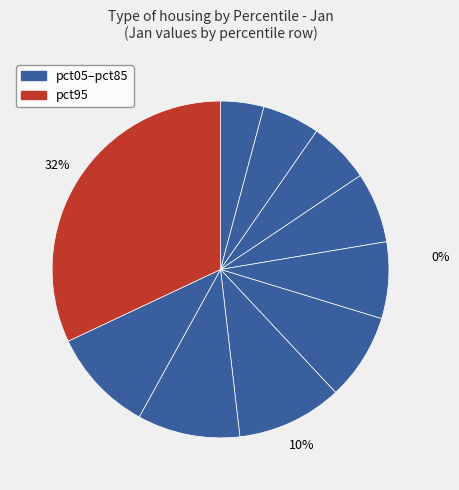

What is the largest slice in the pie chart?

pct95